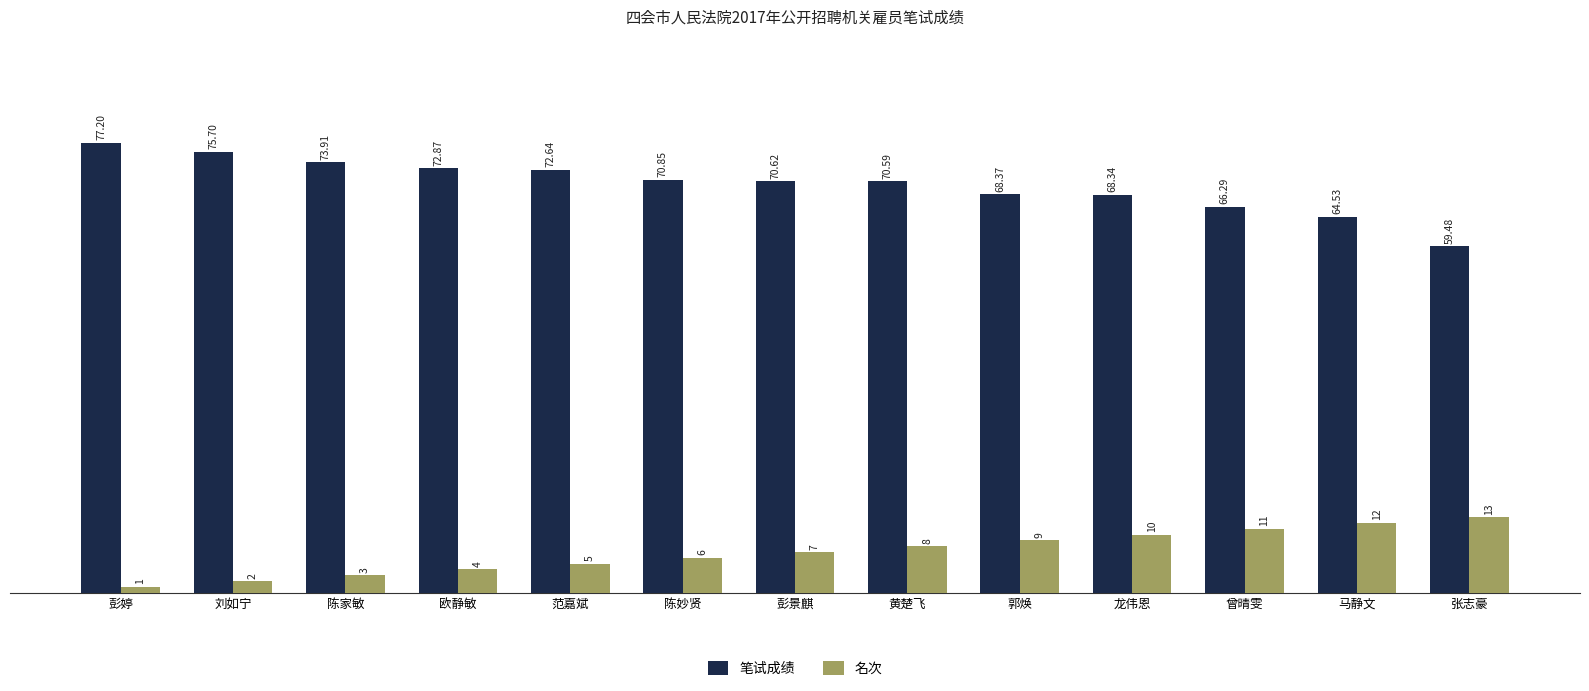

What is the value of the 笔试成绩 bar at the 9th from the left?

68.4